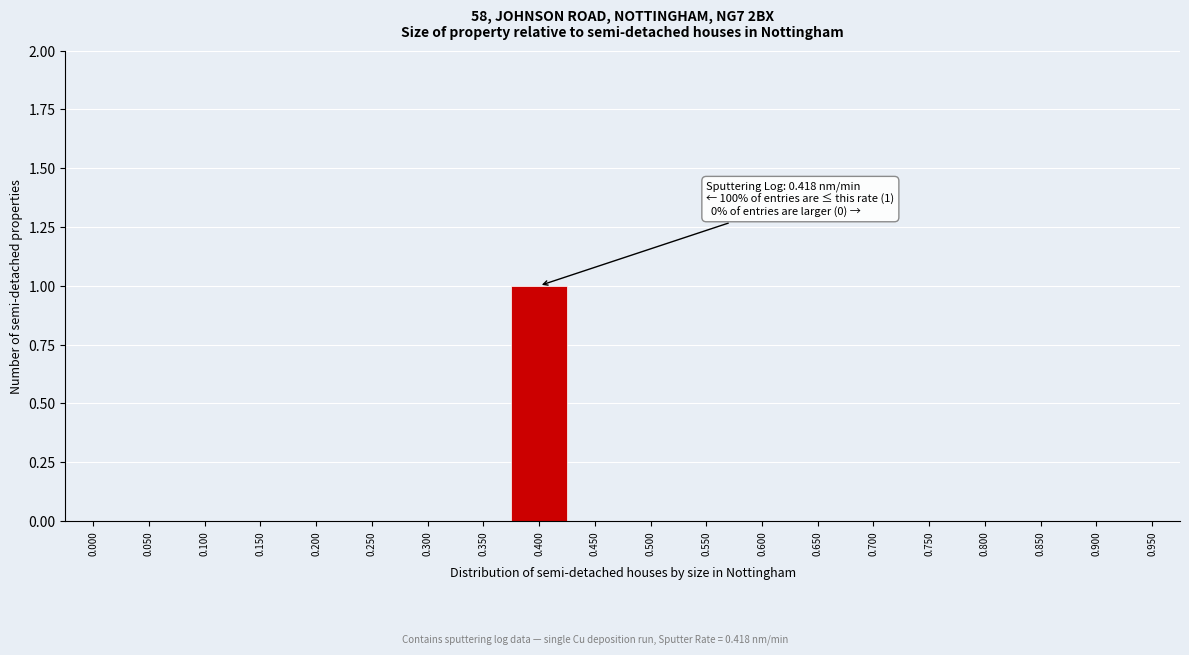

Reading left to right, list all the values displayed in this chart.

0.000=0	0.050=0	0.100=0	0.150=0	0.200=0	0.250=0	0.300=0	0.350=0	0.400=1	0.450=0	0.500=0	0.550=0	0.600=0	0.650=0	0.700=0	0.750=0	0.800=0	0.850=0	0.900=0	0.950=0